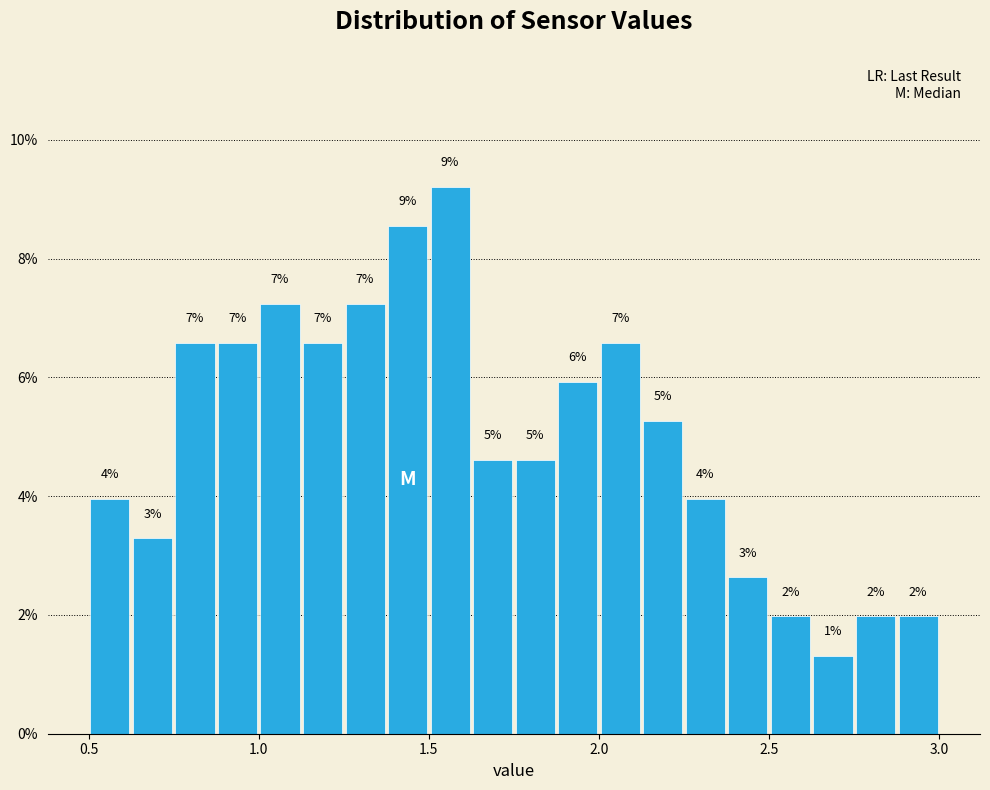

Read against the x-axis, roughly where is the centre of the tallest bar?

1.55